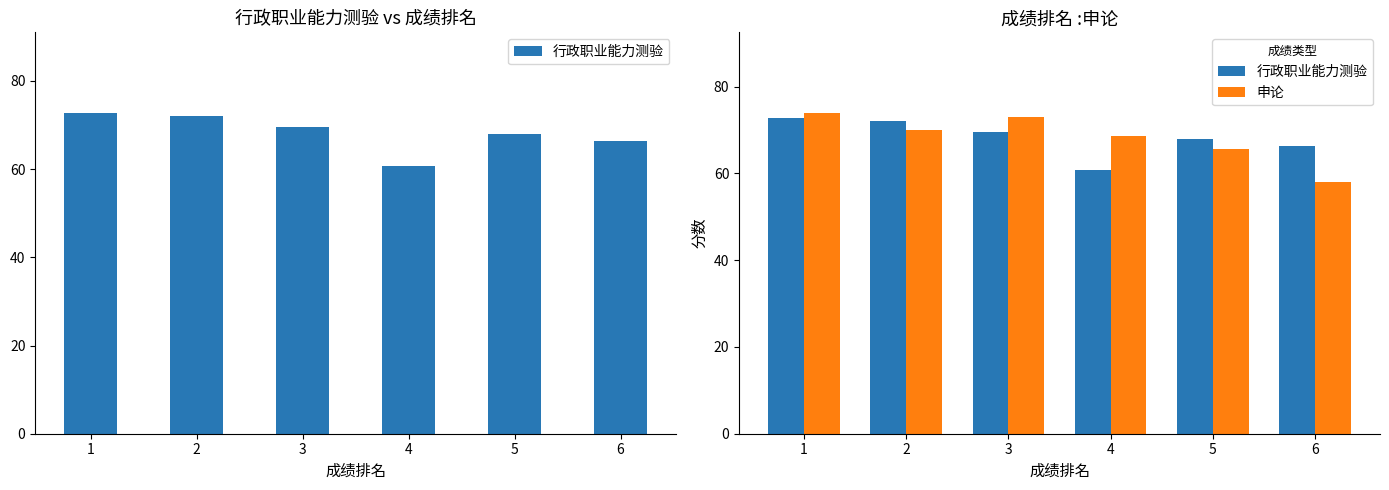

How many data points does each series have?

6